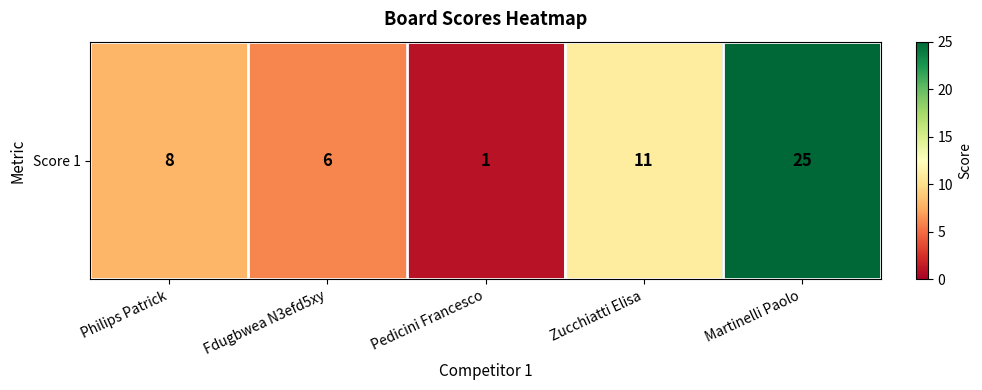

True or false: the data shows 8 at Philips Patrick.

True